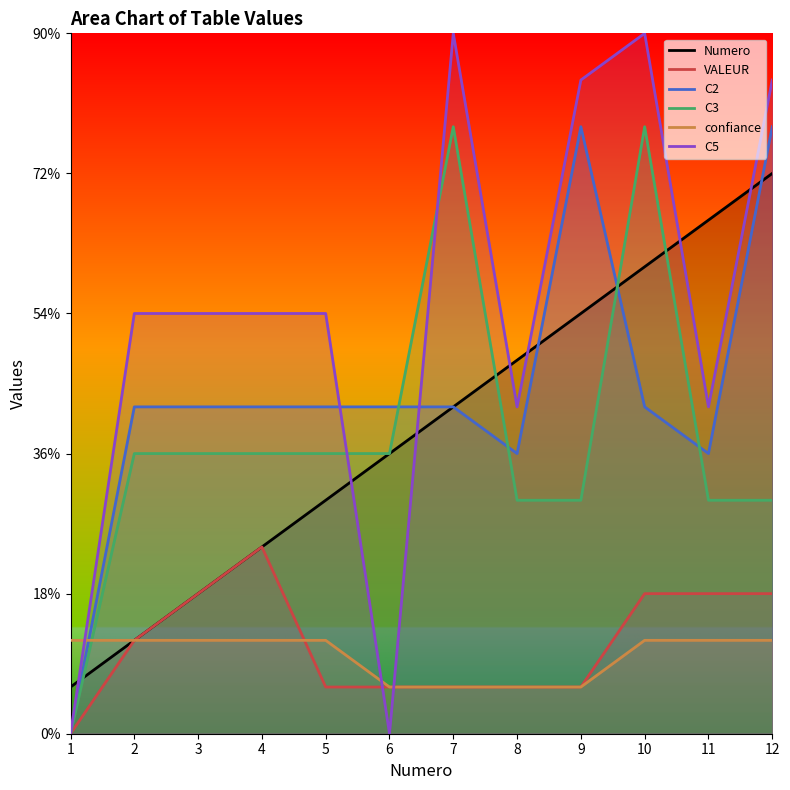

How many lines are shown in the chart?

6